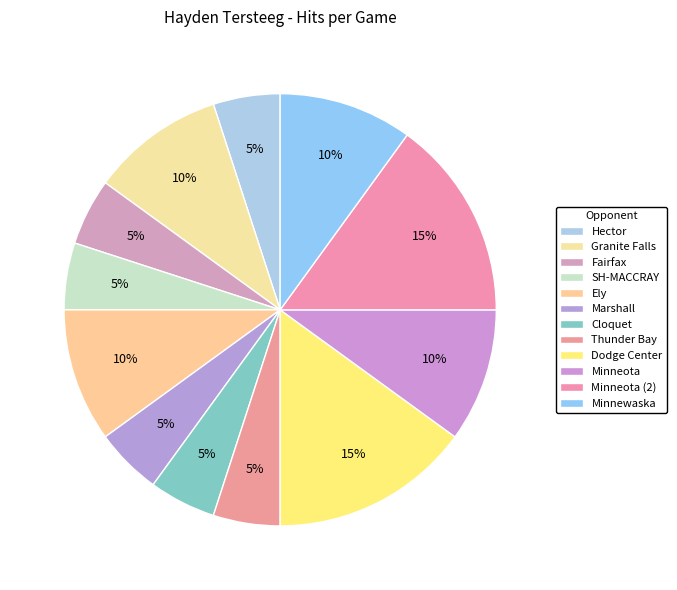

To the nearest percent, what is the average slice percentage?

8%